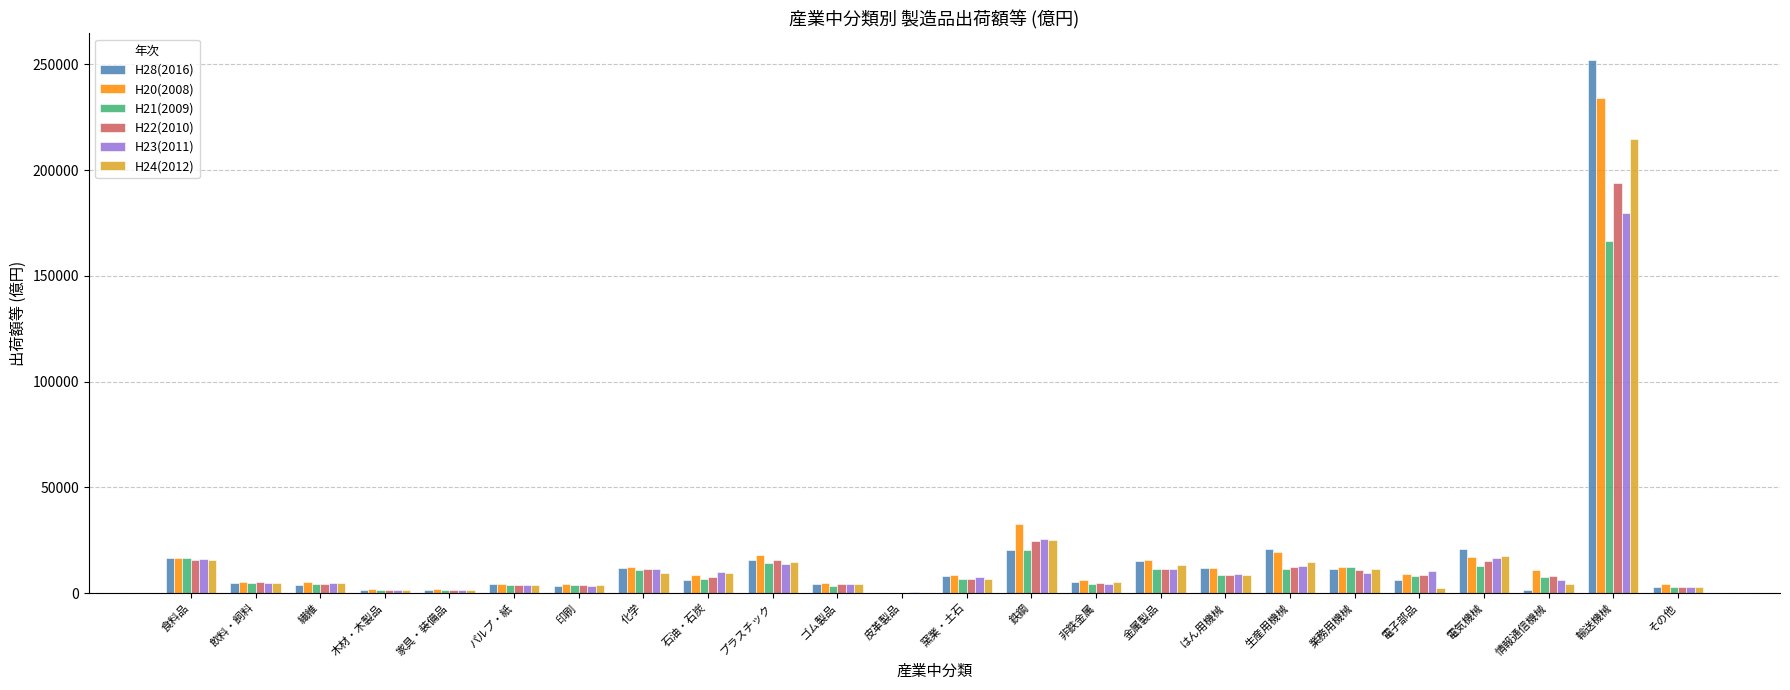

At which category is the sum across all series the highest?

輸送機械